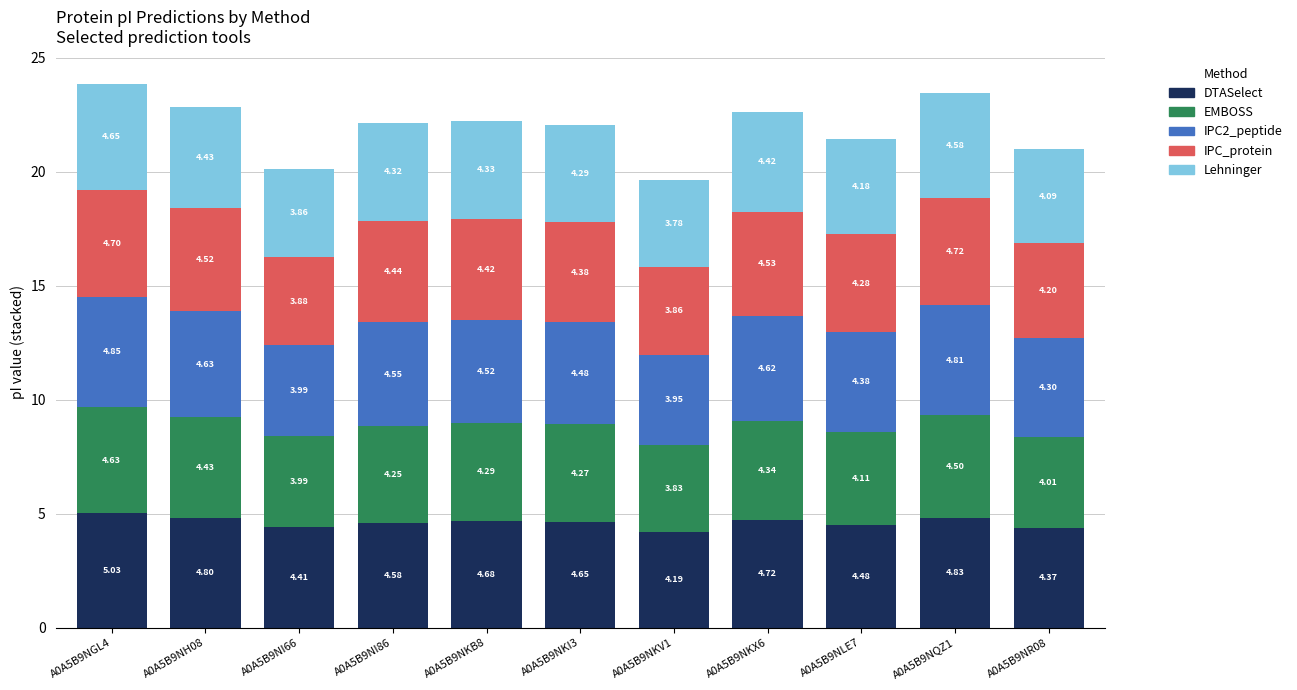

At which category is the sum across all series the highest?

A0A5B9NGL4